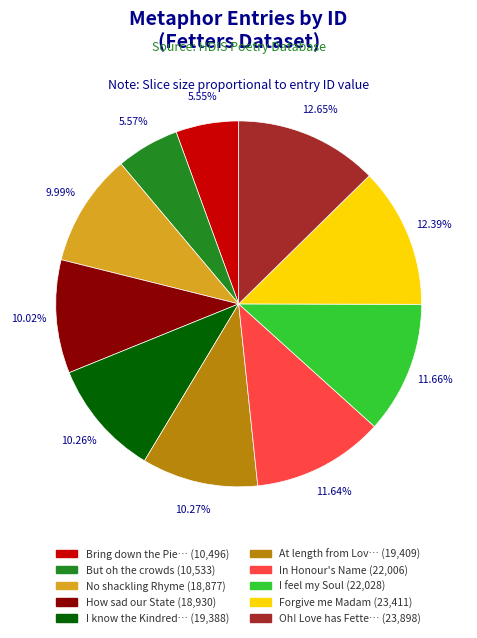

How many slices are in this pie chart?

10